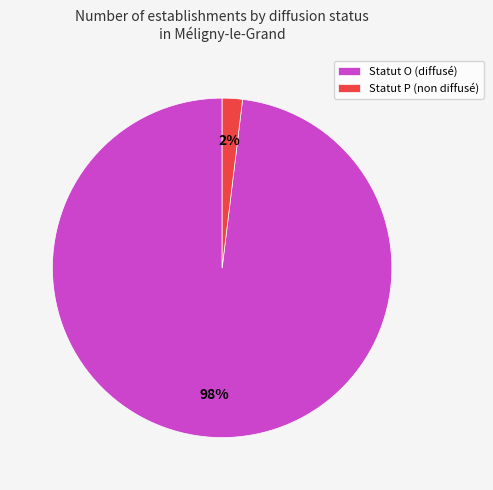

Combined, do Statut O (diffusé) and Statut P (non diffusé) account for over 50%?

Yes